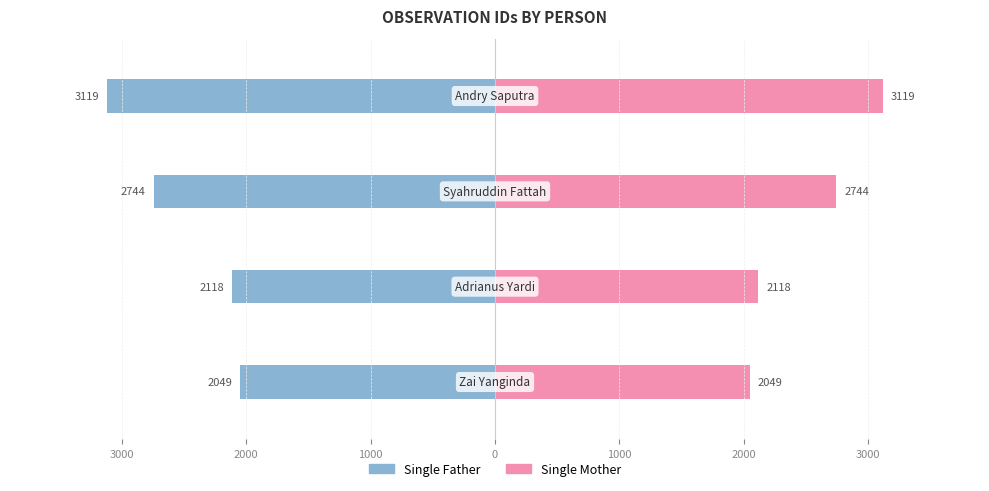

Reading left to right, extract all data points from this chart.

Single Father: -2049	-2118	-2744	-3119
Single Mother: 2049	2118	2744	3119